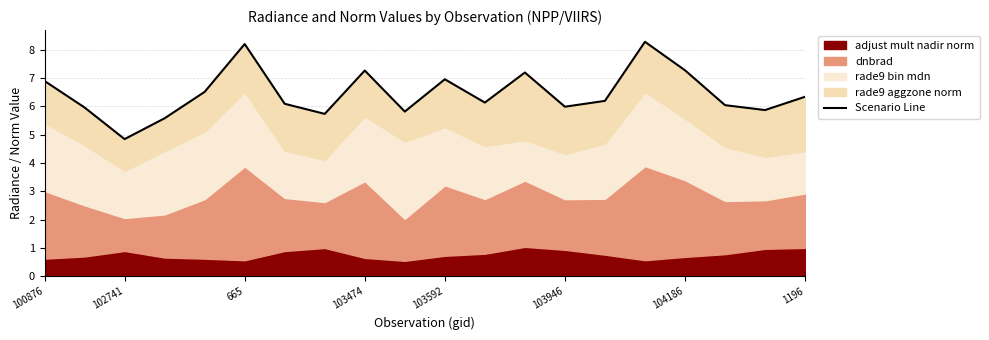

Reading left to right, list all the values displayed in this chart.

6.9	6.0	4.8	5.6	6.5	8.2	6.1	5.7	7.3	5.8	7.0	6.1	7.2	6.0	6.2	8.3	7.3	6.0	5.9	6.3